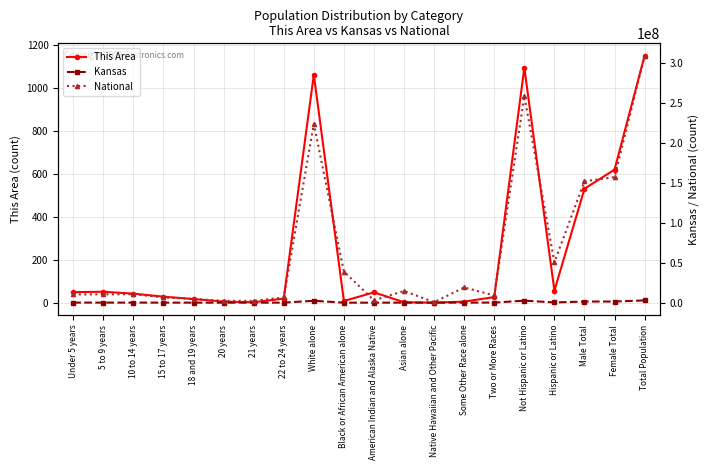

At how many categories does at least one series exceed 114206097?

5